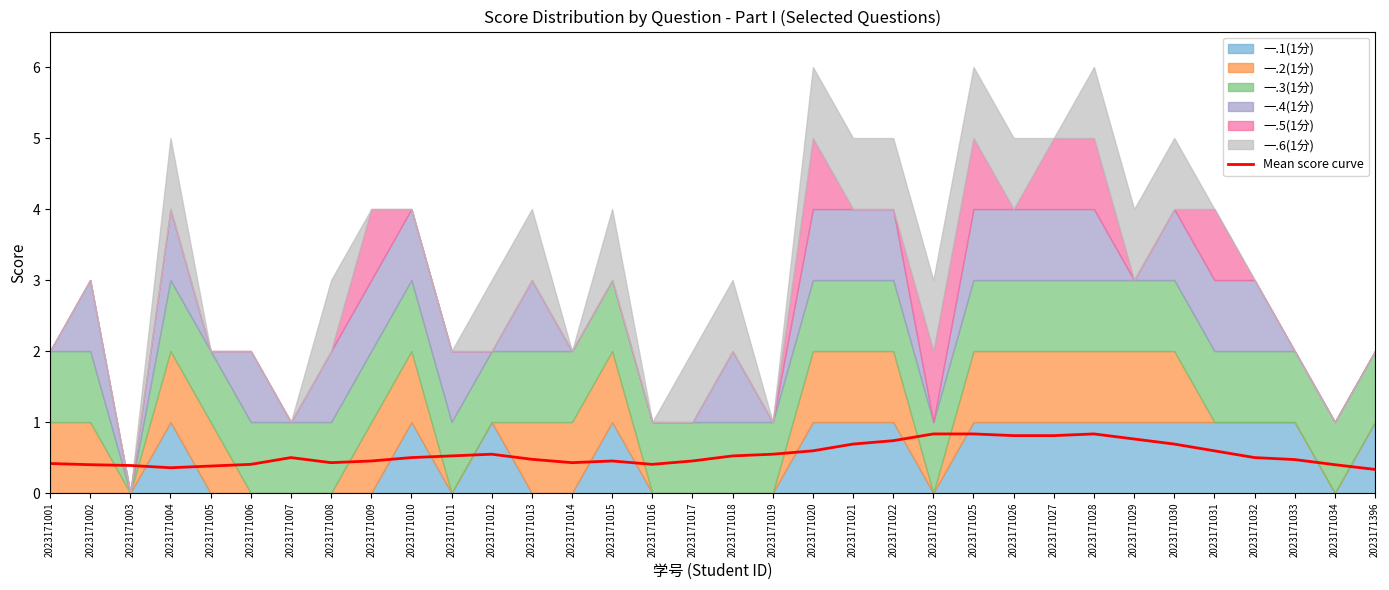

The Mean score curve series shows 0.7 at 2023171003. True or false?

False